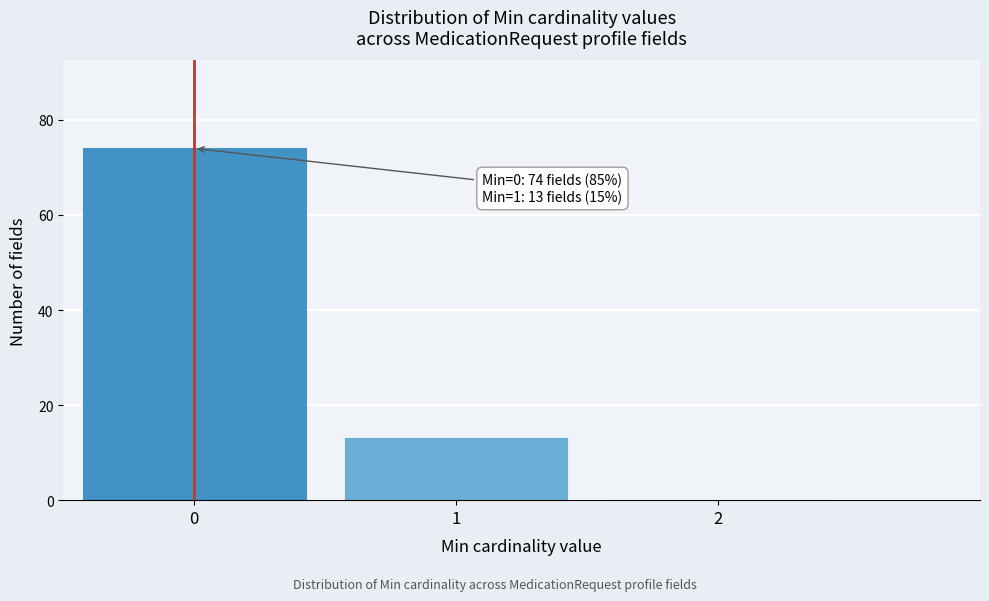

Reading left to right, list all the values displayed in this chart.

0=74	1=13	2=0